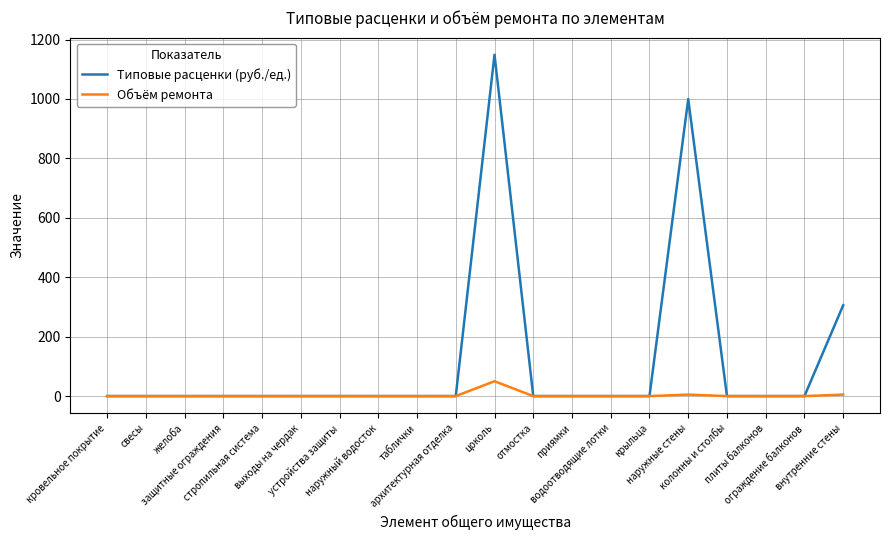

Which series has the largest total across all categories?

Типовые расценки (руб./ед.)